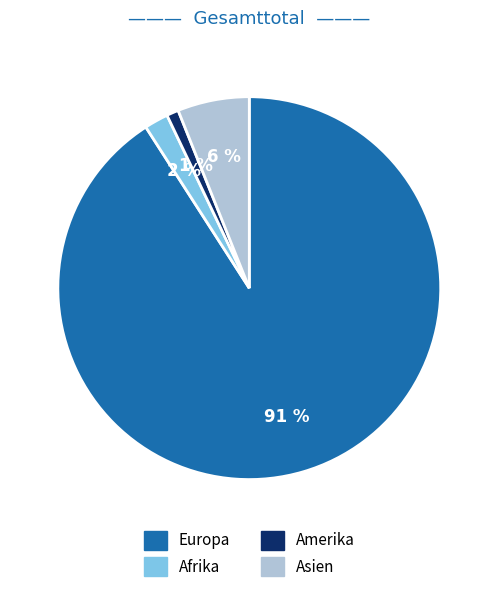

Is there any slice that represents more than half of the pie?

Yes